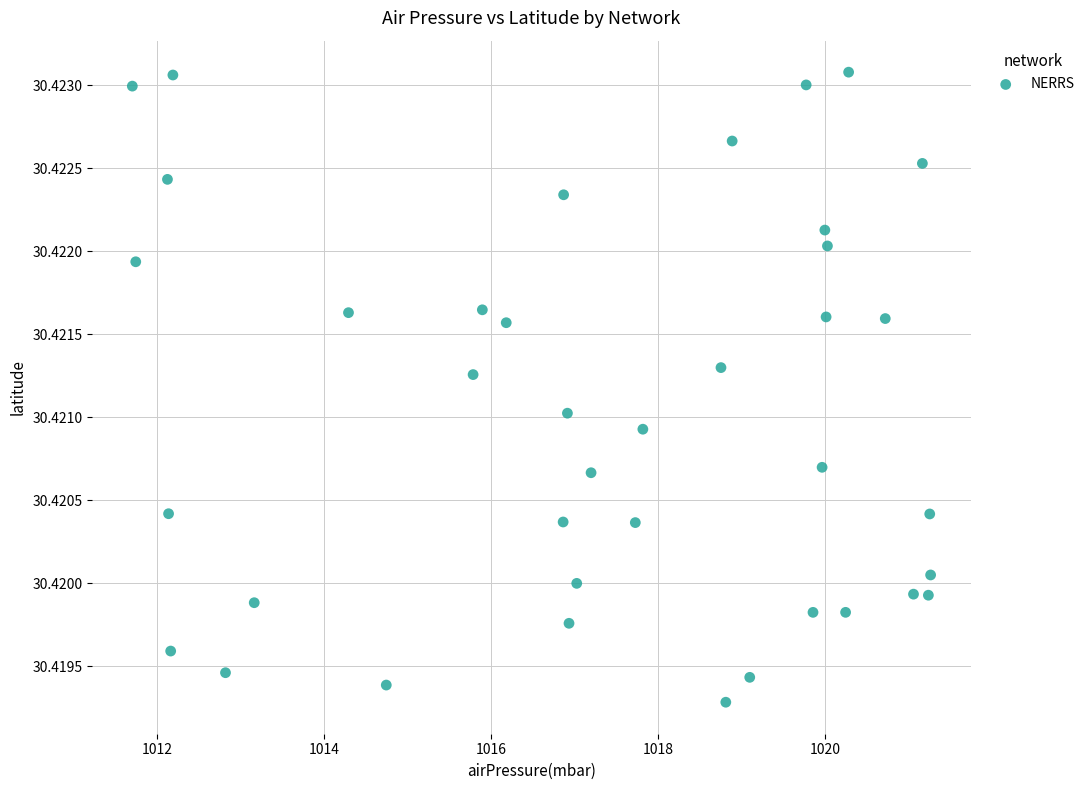

What is the range of X values (max minus min)?

9.6